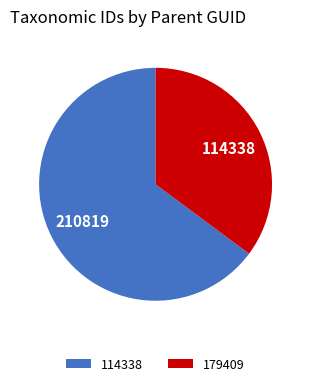

Which category has the biggest portion of the pie?

114338